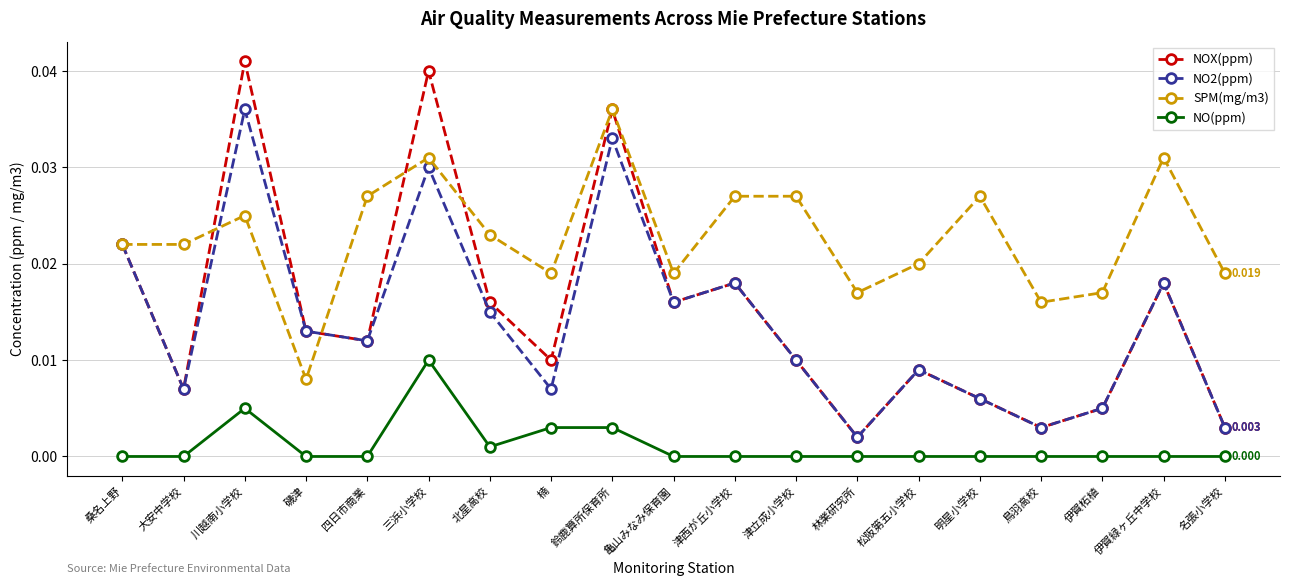

How many lines are shown in the chart?

4